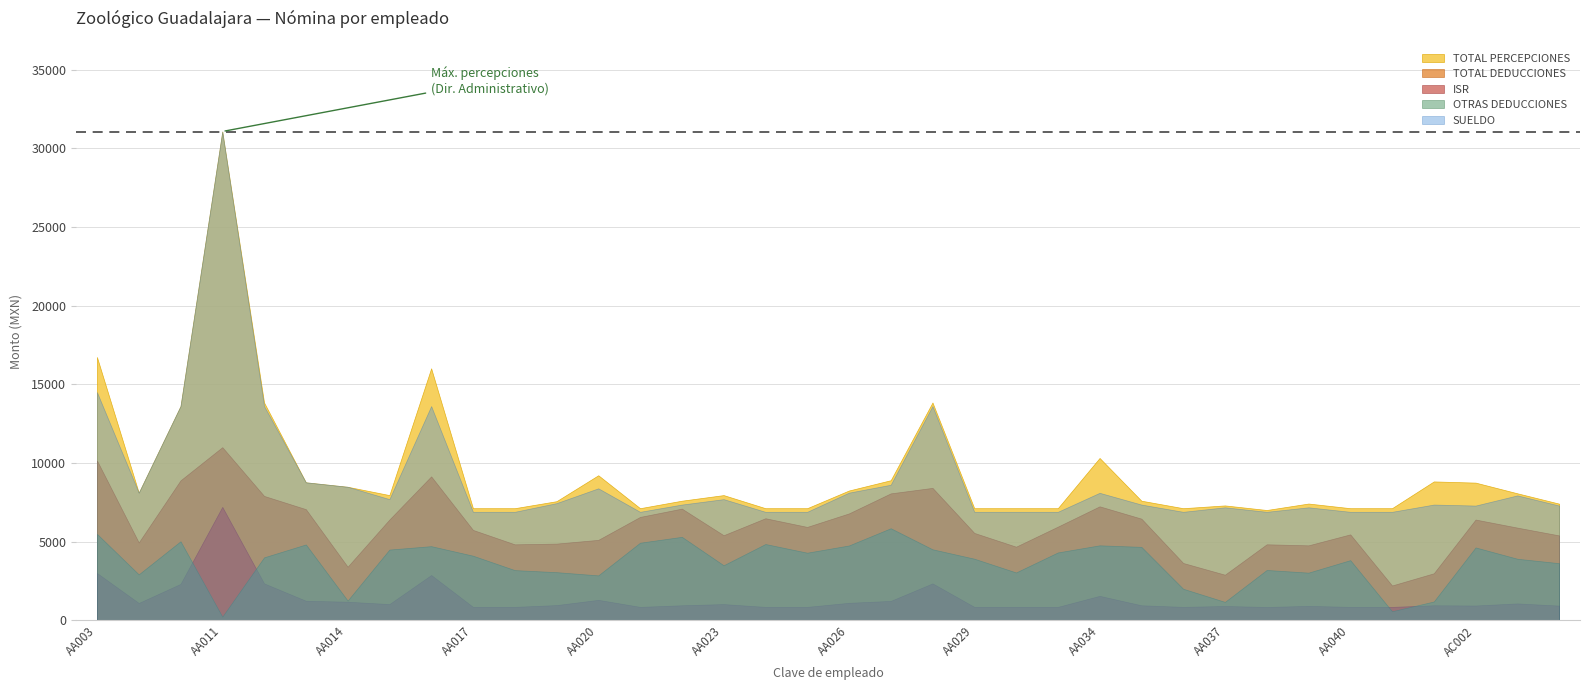

Reading left to right, transcribe all the data shown in this chart.

OTRAS DEDUCCIONES: 5487.7	2915.7	5019.7	223.6	3997.1	4816.8	1250.0	4491.6	4708.2	4101.9	3185.3	3055.1	2850.0	4927.9	5301.0	3494.0	4844.1	4292.9	4752.0	5847.1	4508.4	3910.9	3035.9	4308.4	4761.3	4663.5	2000.0	1165.0	3193.9	3025.0	3818.9	568.9	1190.0	4627.6	3907.0	3625.9
TOTAL DEDUCCIONES: 10153.3	4942.7	8891.2	11000.5	7901.5	7059.9	3399.7	6400.5	9144.2	5740.3	4823.7	4870.6	5107.5	6566.3	7094.2	5402.8	6482.6	5931.3	6789.3	8063.2	8412.8	5549.3	4674.3	5946.9	7239.3	6456.8	3638.4	2892.5	4826.4	4759.5	5457.3	2207.3	2983.2	6399.4	5886.2	5390.4
ISR: 2998.2	1094.2	2305.8	7203.9	2338.7	1234.7	1174.0	1023.6	2870.3	845.9	845.9	959.5	1293.1	845.9	947.6	1023.6	845.9	845.9	1104.6	1225.6	2338.7	845.9	845.9	845.9	1546.5	947.6	845.9	902.0	839.9	909.0	845.9	845.9	947.6	933.6	1066.6	926.2
TOTAL PERCEPCIONES: 16732.3	8110.8	13614.6	31070.0	13841.5	8768.5	8484.3	7954.0	16014.6	7121.6	7121.6	7567.1	9215.4	7121.6	7598.1	7954.0	7121.6	7121.6	8246.0	8899.5	13841.5	7121.6	7121.6	7121.6	10315.0	7598.1	7121.6	7297.7	7006.8	7417.4	7121.6	7121.6	8823.6	8747.3	8068.2	7410.9
SUELDO: 14499.0	8110.8	13614.6	31070.0	13614.6	8768.5	8484.3	7697.4	13614.6	6891.9	6891.9	7443.0	8385.9	6891.9	7353.0	7697.4	6891.9	6891.9	8110.8	8612.4	13614.6	6891.9	6891.9	6891.9	8100.0	7353.0	6891.9	7178.1	6891.9	7178.1	6891.9	6891.9	7353.0	7289.4	7935.9	7289.4